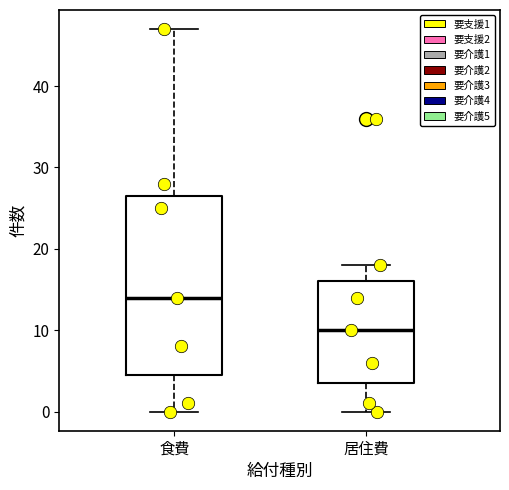

Reading left to right, transcribe this box plot: for each box, give where its median line is, the range the box spans, and where its two whiskers end, as read against the y-axis. The values are not printed on the chart, so give them approximately, as read against the axis.

食費: median 14, box 5 to 27, whiskers 0 to 47
居住費: median 10, box 4 to 16, whiskers 0 to 18